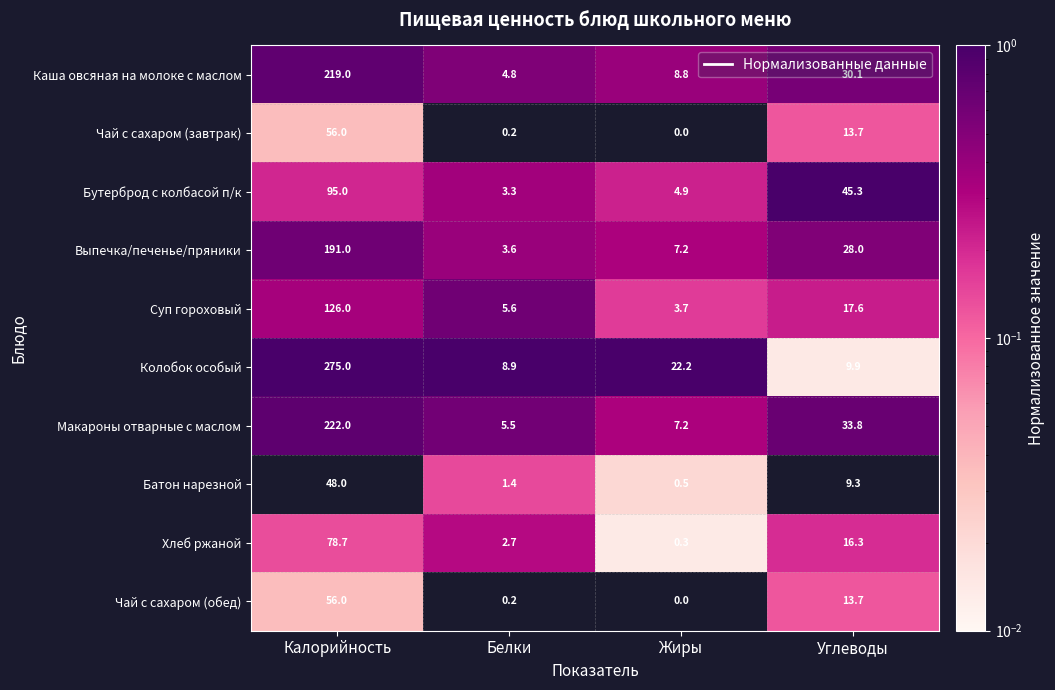

Which series has the largest total across all categories?

Колобок особый